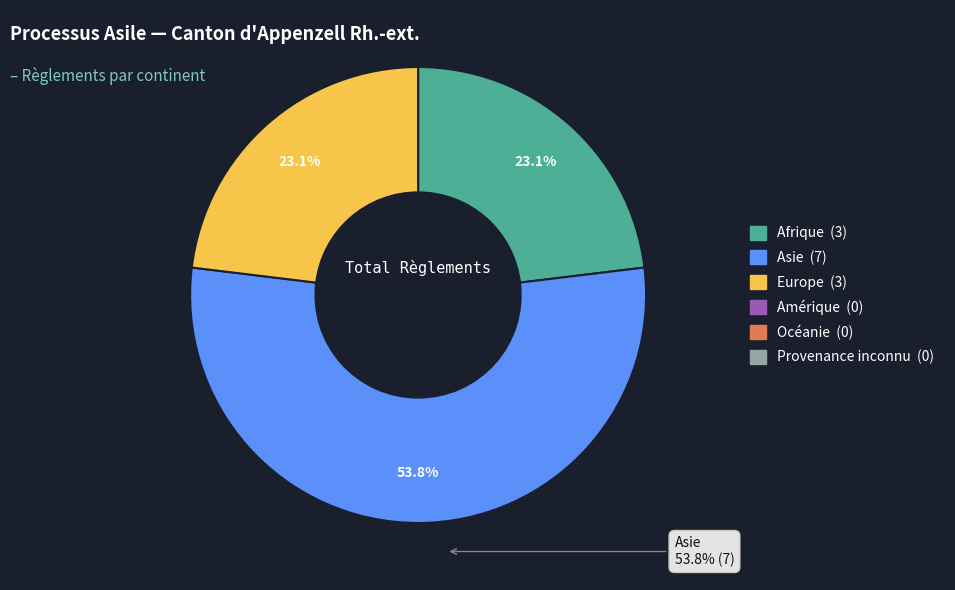

Does any single category account for the majority?

Yes